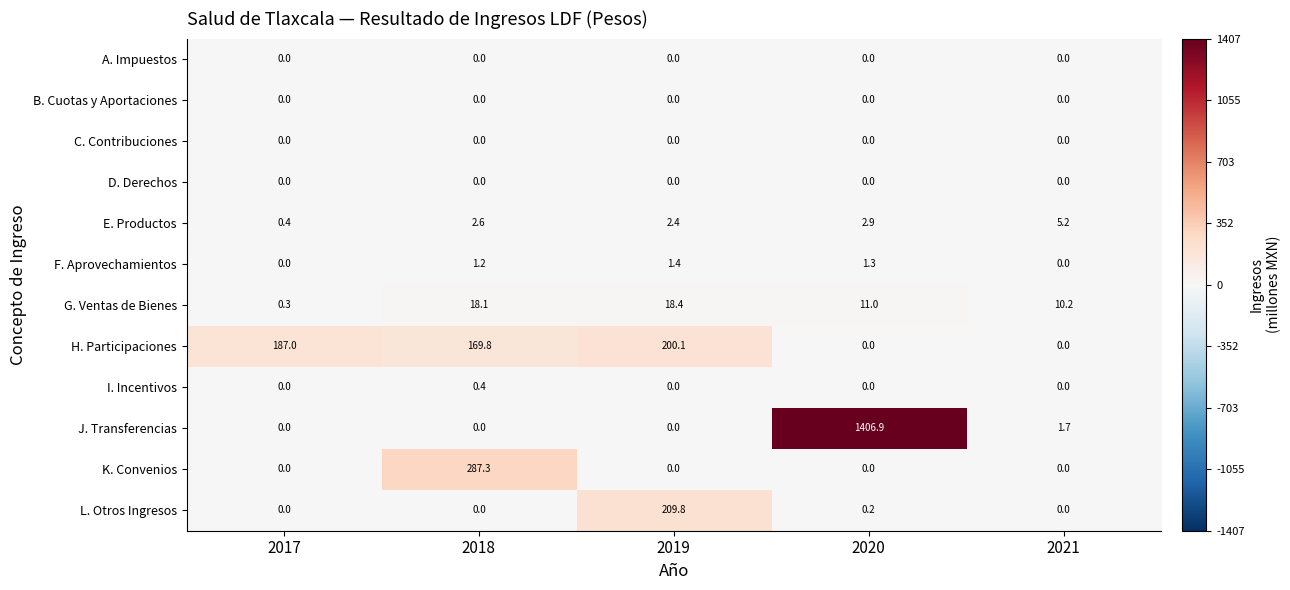

The H. Participaciones series shows 187.0 at 2017. True or false?

True